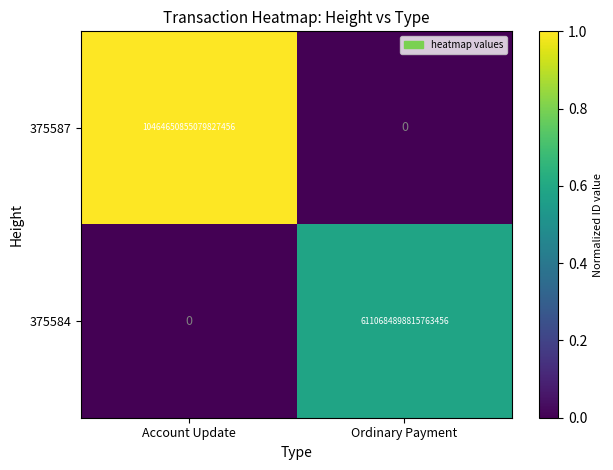

Where is 375587 nearest to the value 5232325427539913728?

Account Update